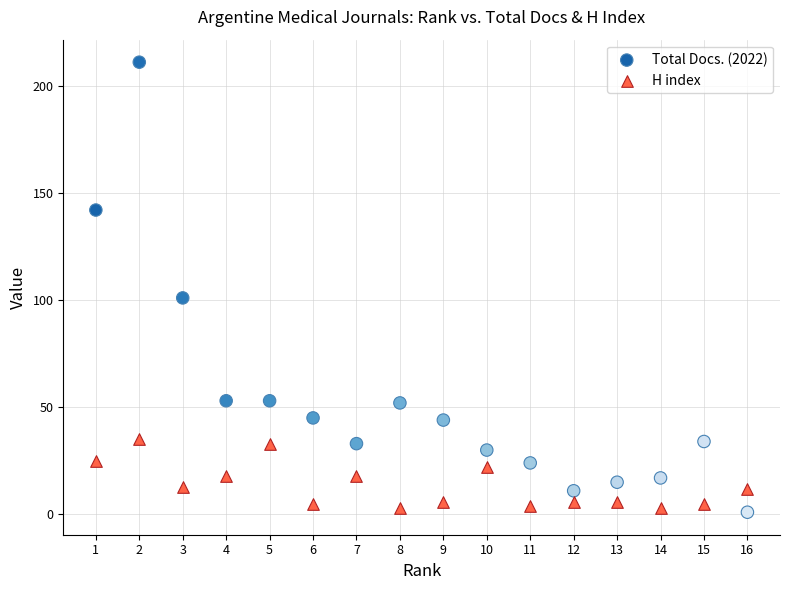

In the Total Docs. (2022) series, what Y value is closest to 106?

101